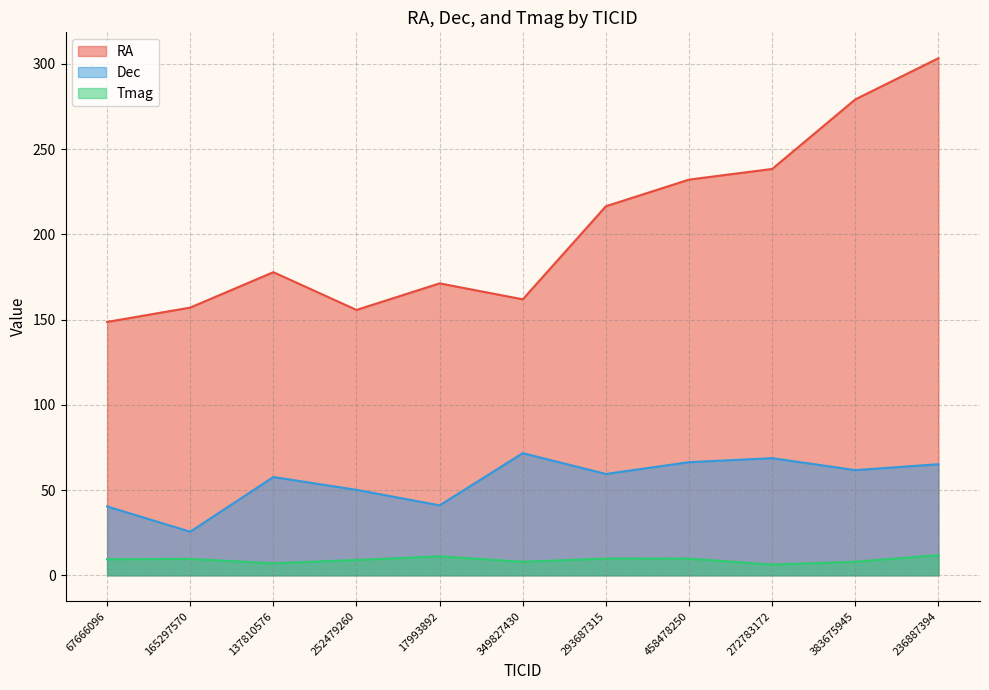

At how many categories does at least one series exceed 128?

11